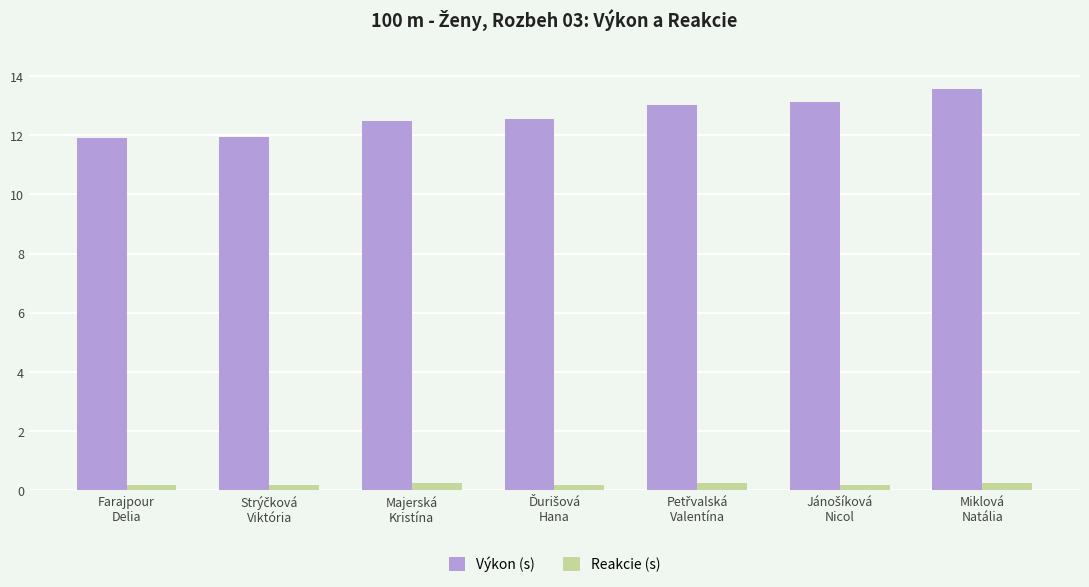

Which series has the largest total across all categories?

Výkon (s)